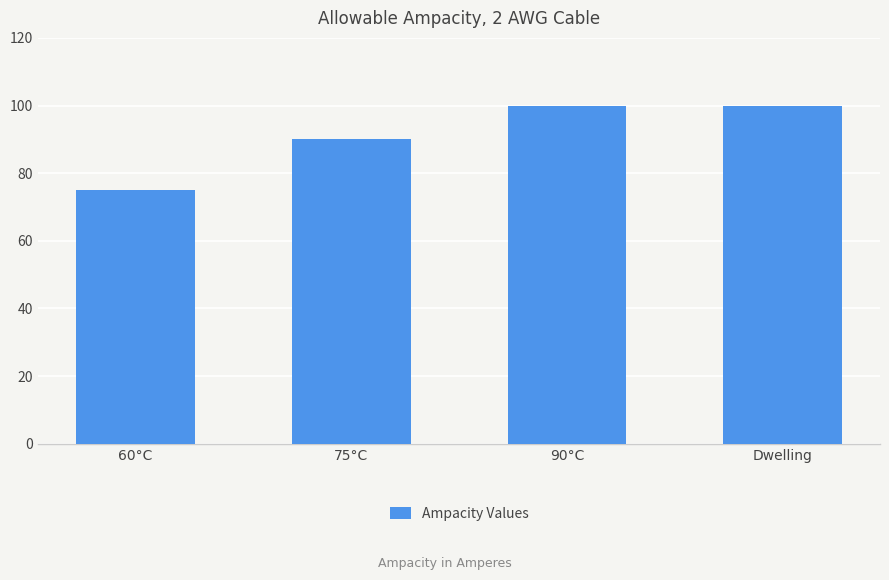

Count the number of categories in the chart.

4